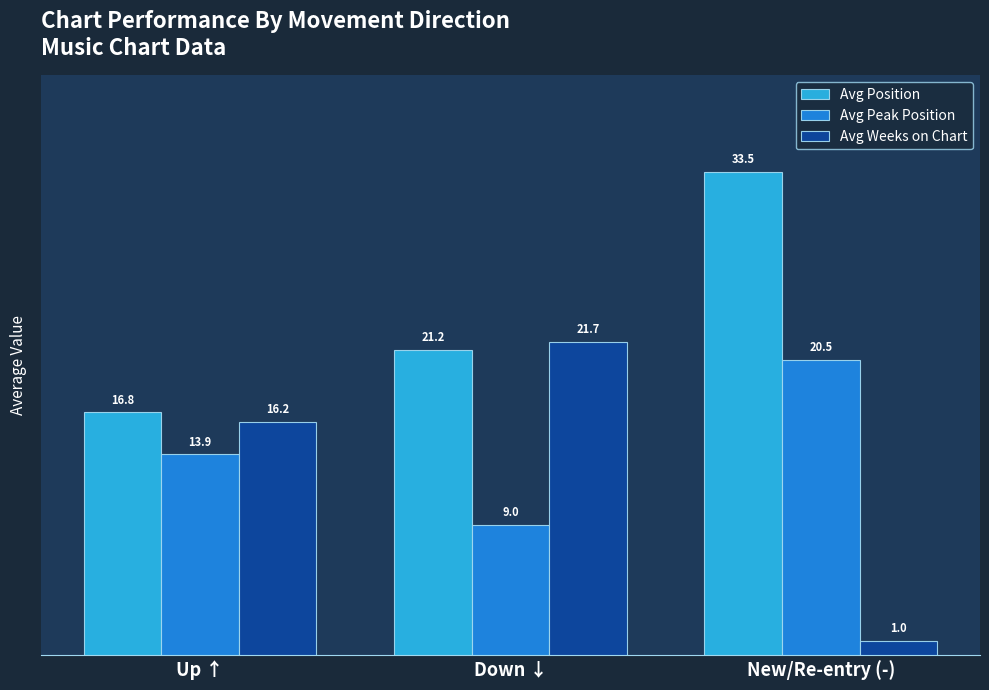

What is the label of the 2nd bar from the left?

Down ↓